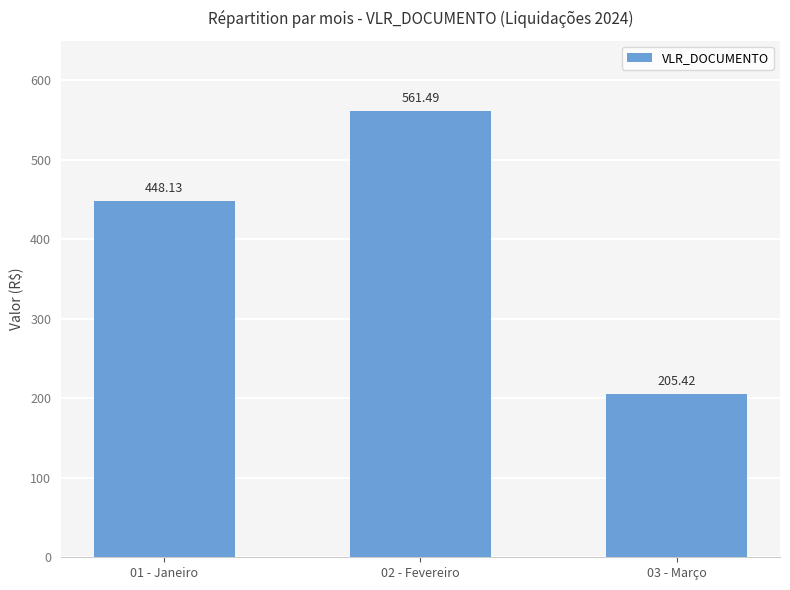

Rank the categories by value from lowest to highest.

03 - Março, 01 - Janeiro, 02 - Fevereiro